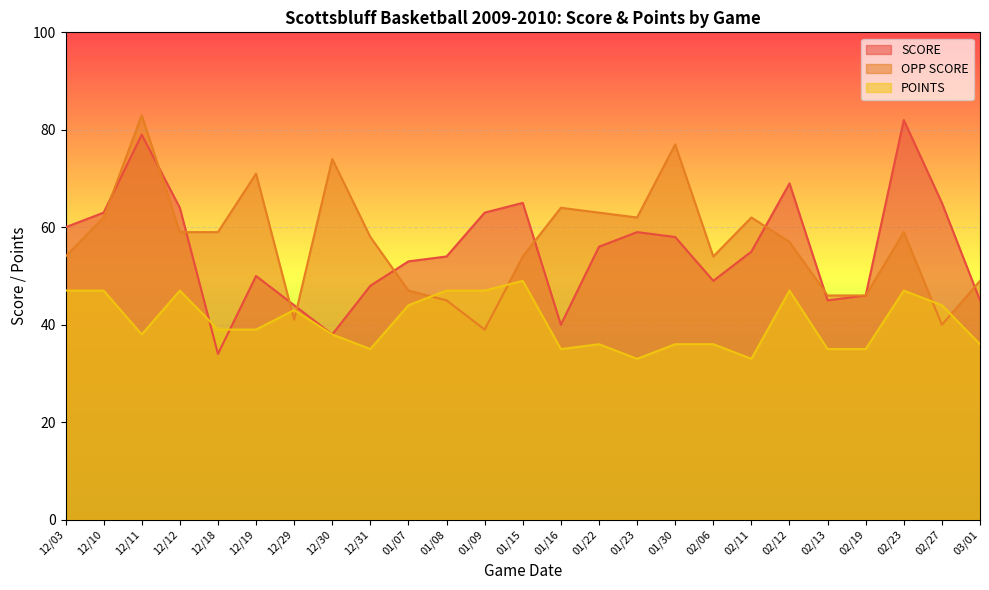

Is the value of POINTS at 02/19 greater than the value of OPP SCORE at 12/03?

No